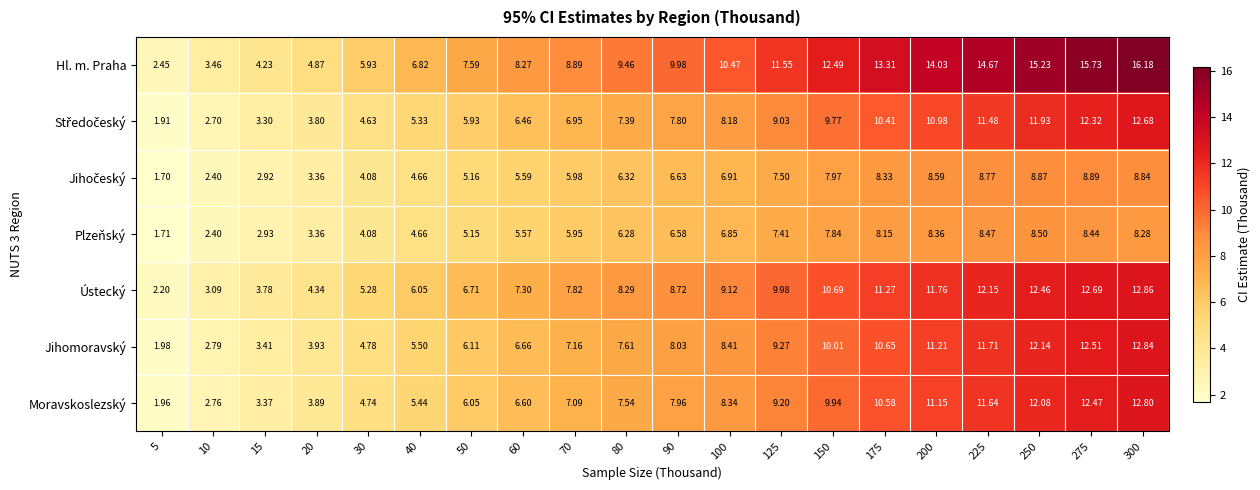

Which series has the largest total across all categories?

Hl. m. Praha